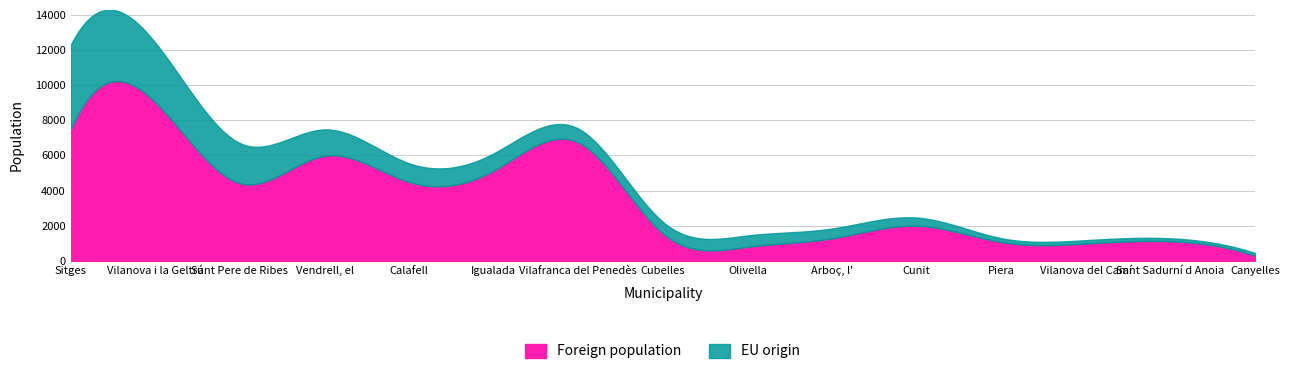

What position from the left is Igualada?

6